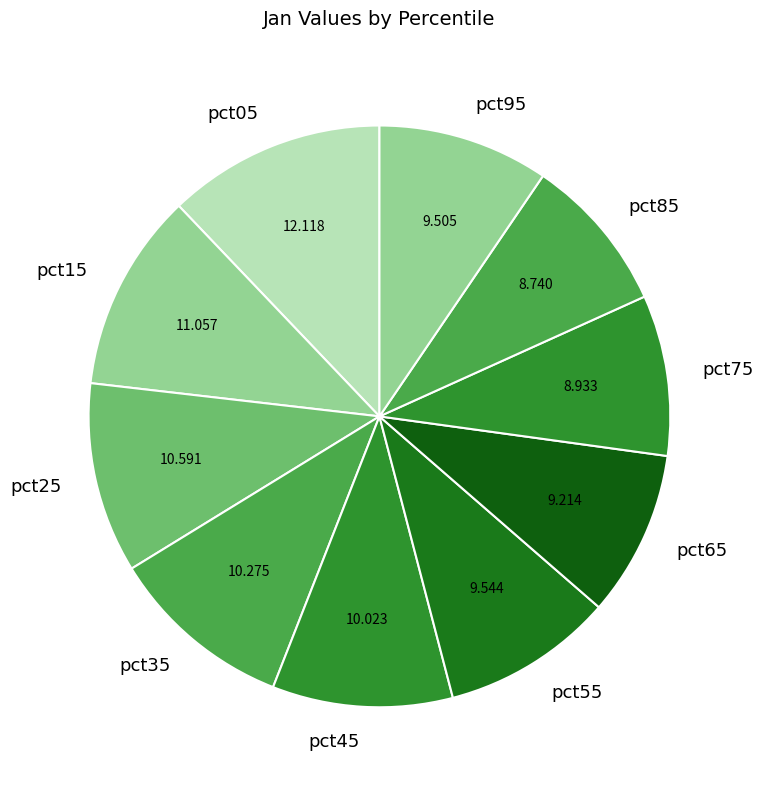

Do pct65 and pct45 together represent more than half of the pie?

No